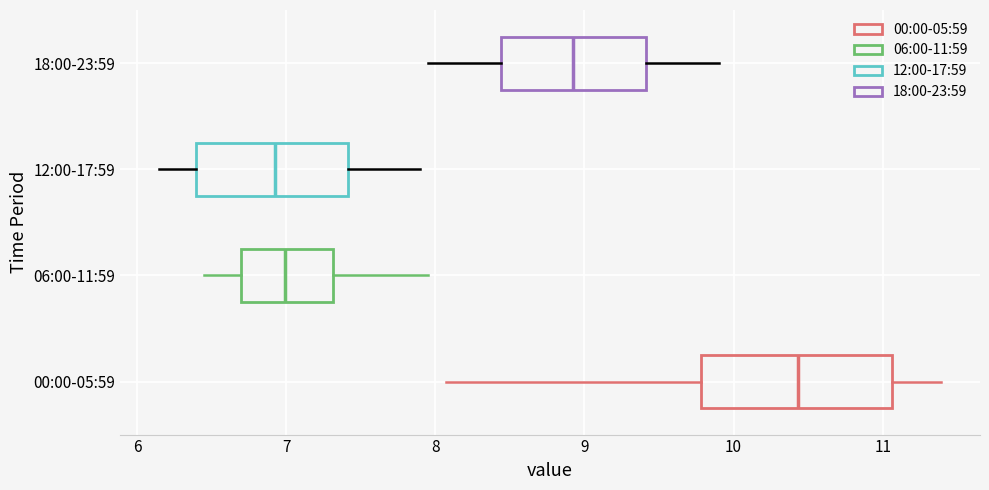

Which box is the widest, from its left edge to its right edge?

00:00-05:59